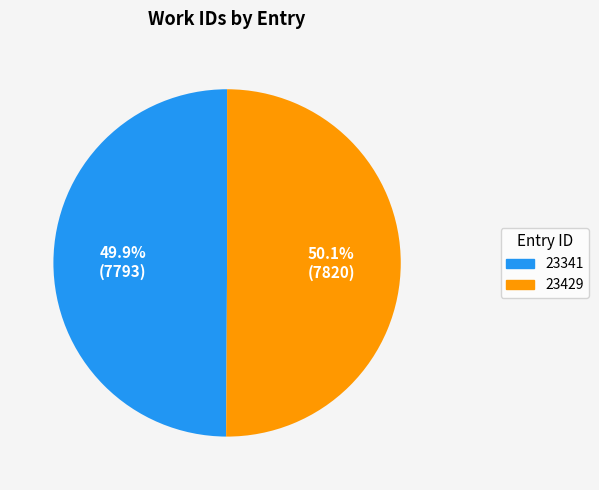

Approximately how many times larger is the value at 23429 compared to 23341?

1.0